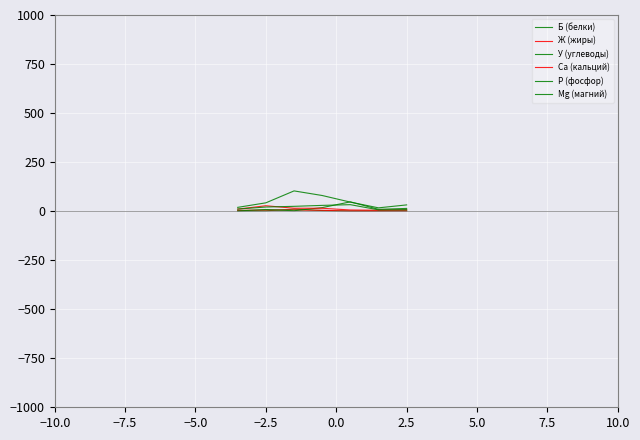

In Mg (магний), how many points are lower than both neighbors (excluding endpoints)?

1